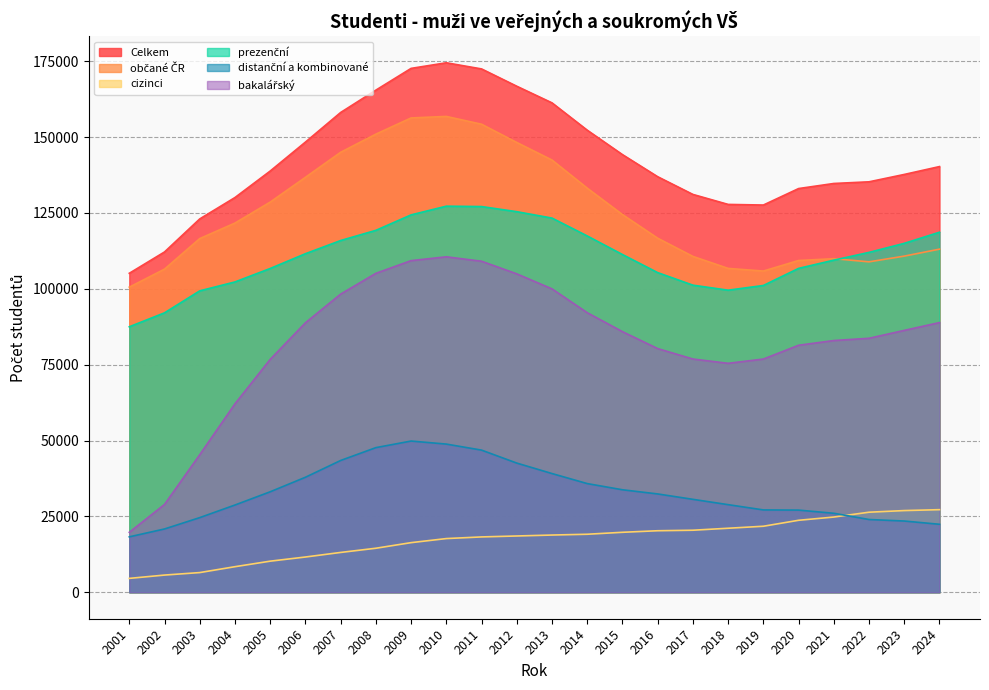

The value of cizinci at 2020 is 35327. True or false?

False